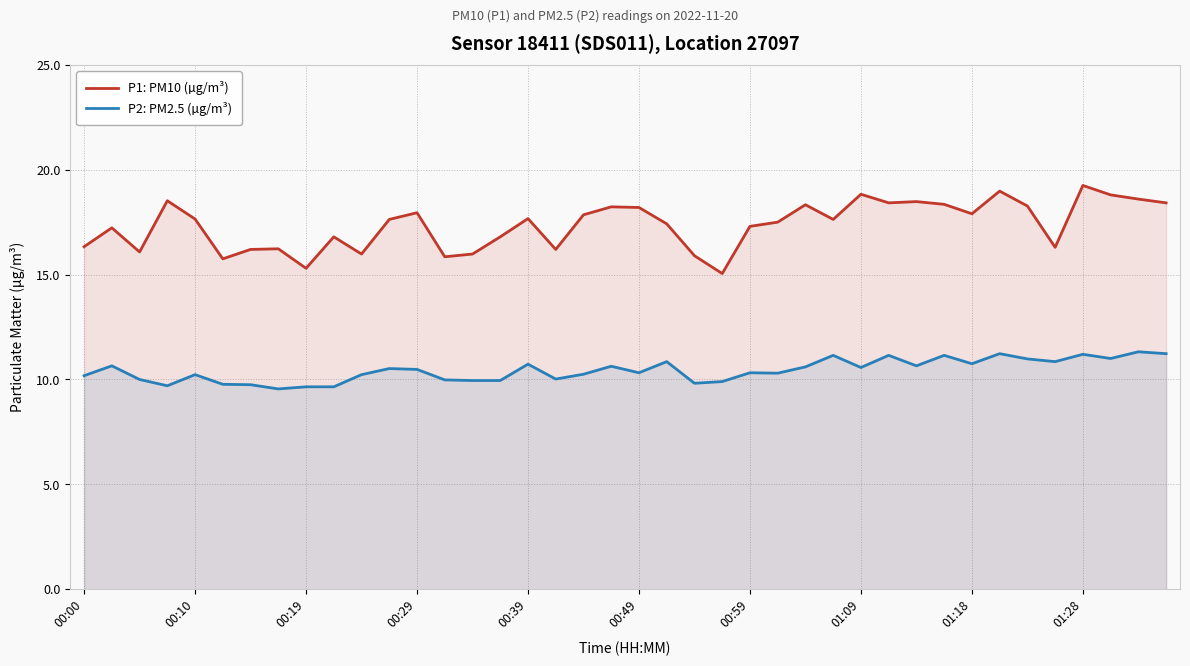

What is the smallest value displayed?

9.6